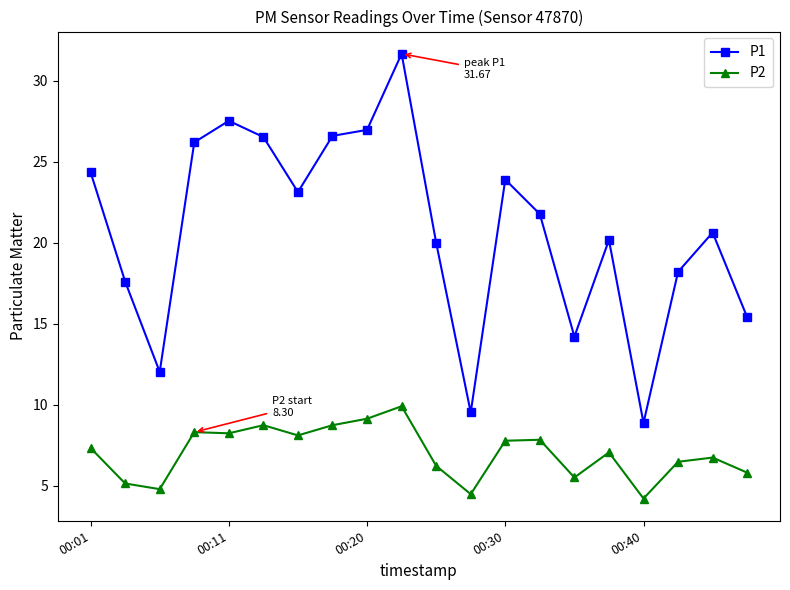

Which series has the largest range (max minus min)?

P1